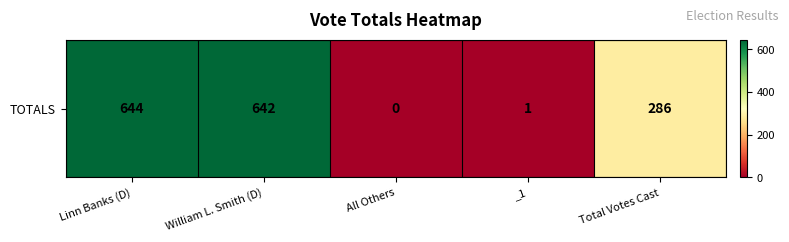

The value at William L. Smith (D) is 642. True or false?

True